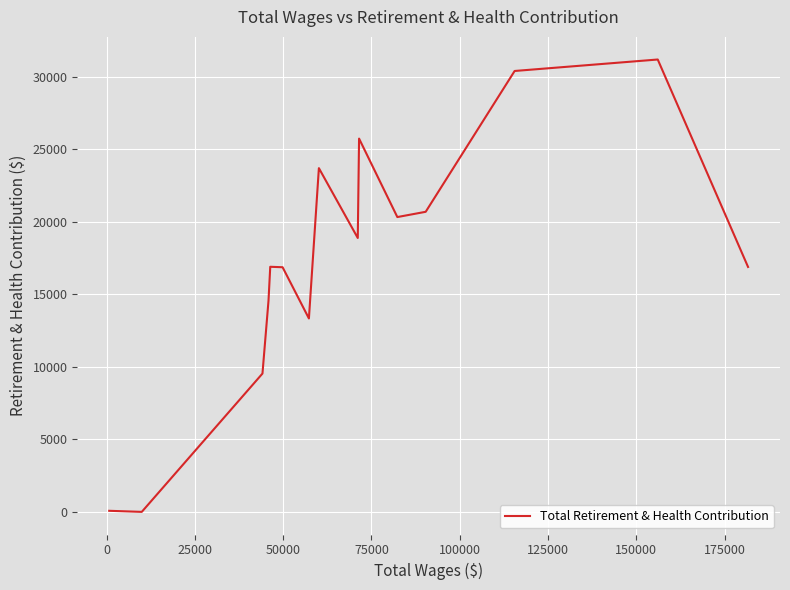

What is the maximum value shown in the chart?

31205